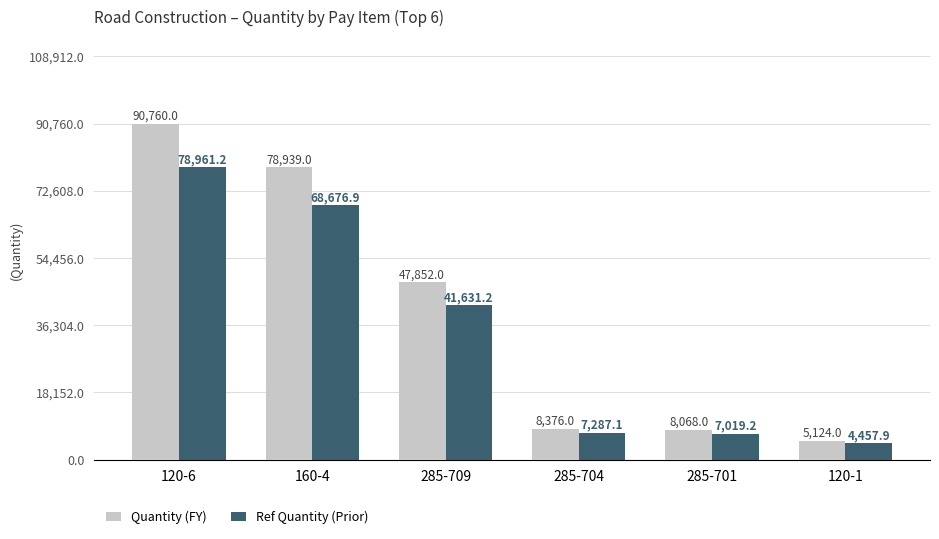

Reading left to right, what are all the values shown in this chart?

Quantity (FY): 90760.0	78939.0	47852.0	8376.0	8068.0	5124.0
Ref Quantity (Prior): 78961.2	68676.9	41631.2	7287.1	7019.2	4457.9